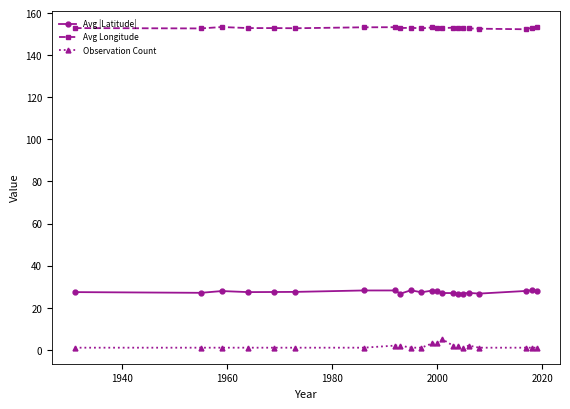

True or false: Avg |Latitude| has more than 0 interior local peaks.

True